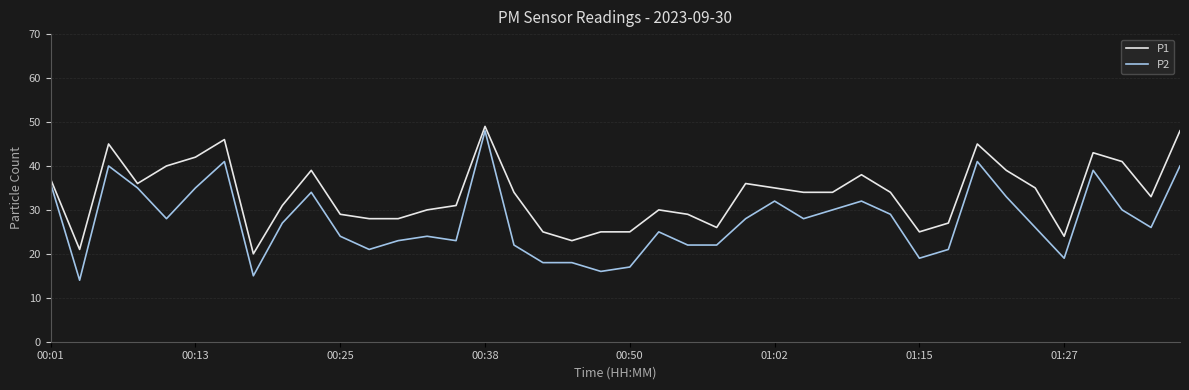

Which series has the widest spread of values?

P2